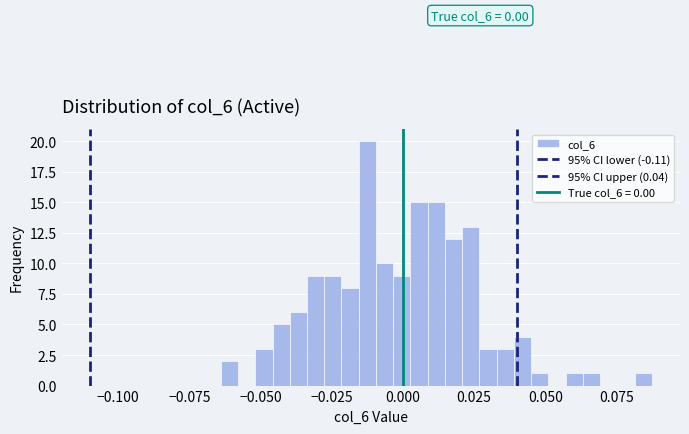

Around what value on the x-axis is the tallest bar? Give the approximate position of its centre, as read against the axis.

-0.010